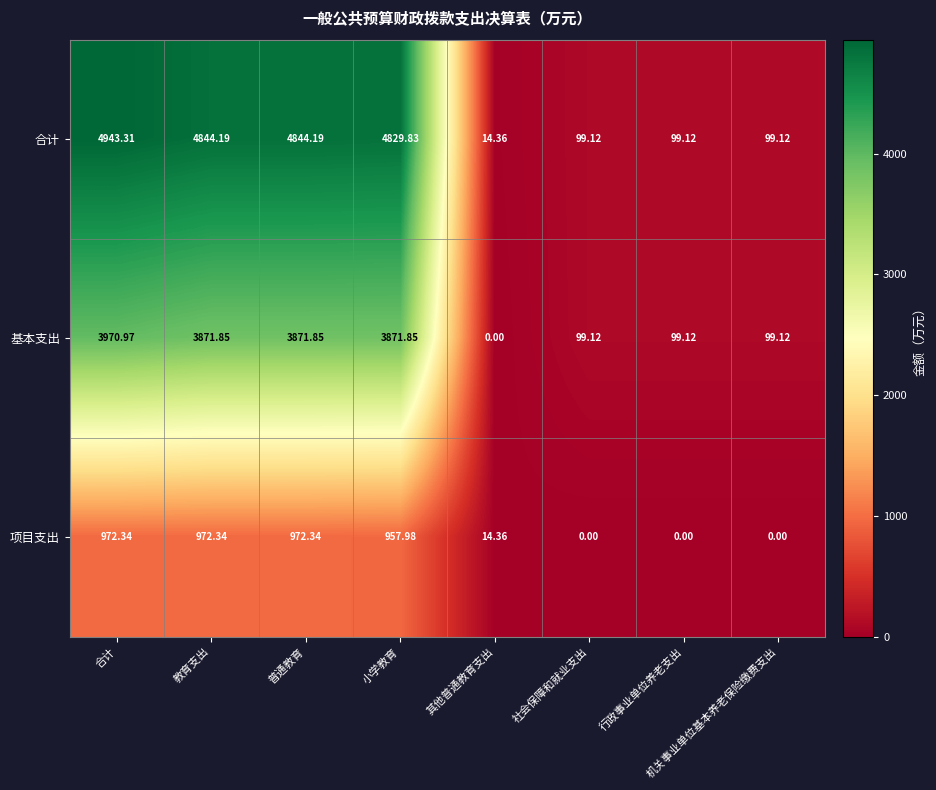

Rank the series by their maximum value, from highest to lowest.

合计, 基本支出, 项目支出